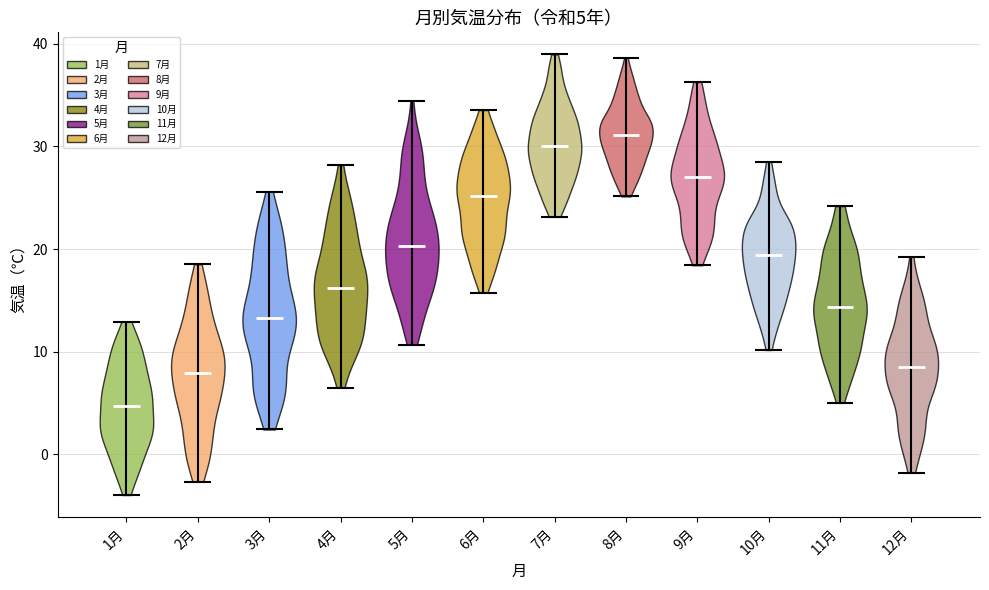

Which violin has the lowest median line?

1月